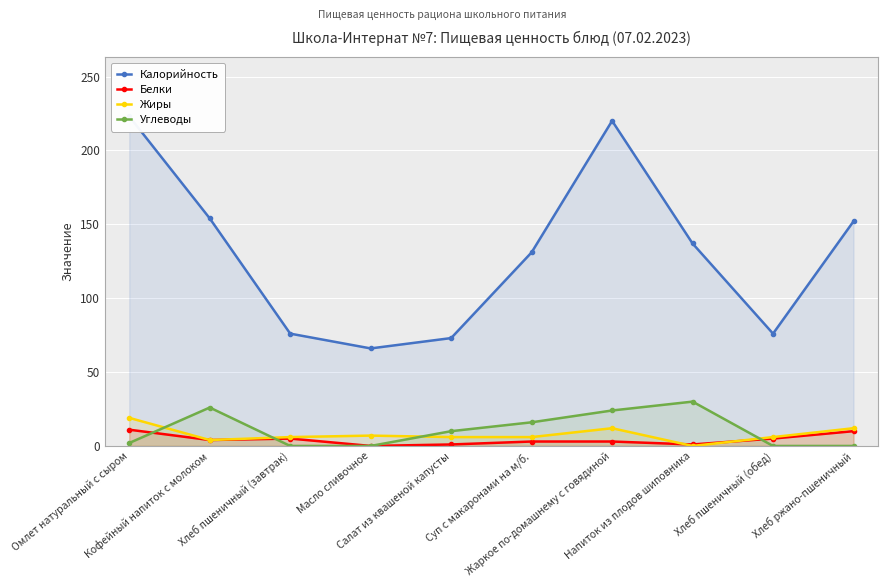

At which label does Калорийность first exceed 137?

Омлет натуральный с сыром